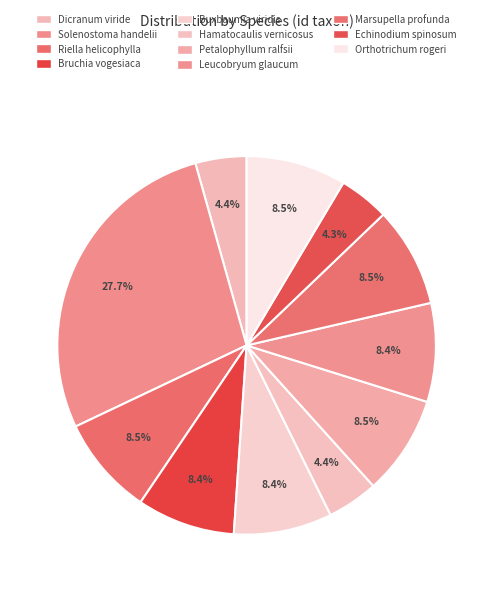

Does any single category account for the majority?

No